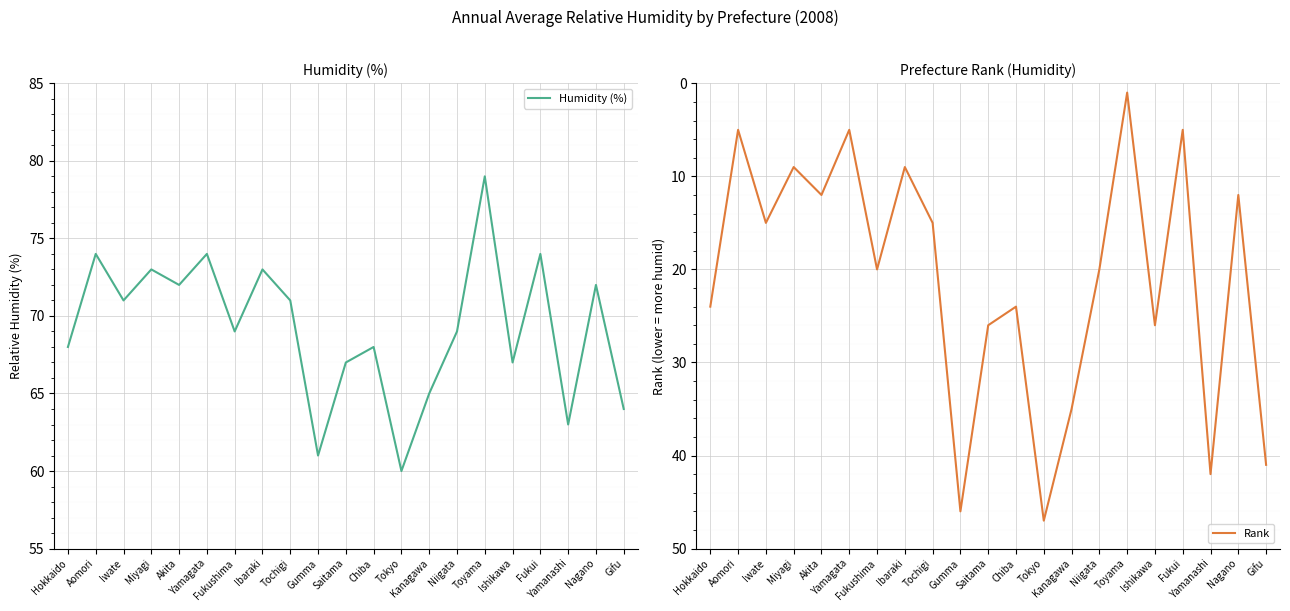

Reading right to left, what are all the values shown in this chart?

Humidity (%): 64	72	63	74	67	79	69	65	60	68	67	61	71	73	69	74	72	73	71	74	68
Rank: 41	12	42	5	26	1	20	35	47	24	26	46	15	9	20	5	12	9	15	5	24